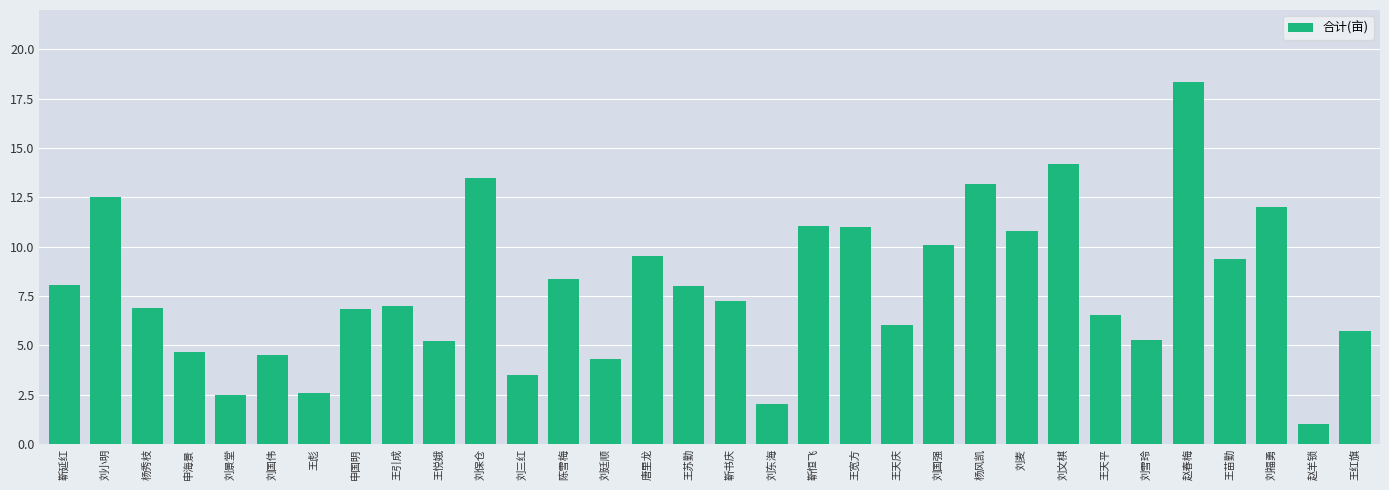

What value does the data have at 刘文棋?

14.2